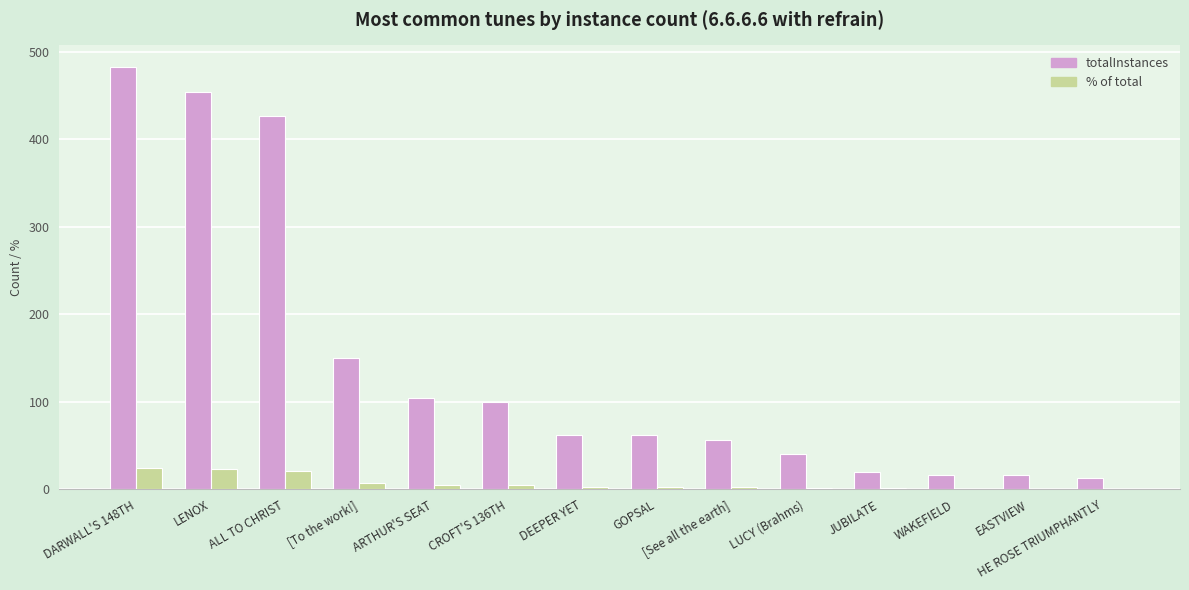

What is the difference between the % of total values at HE ROSE TRIUMPHANTLY and [To the work!]?

6.8